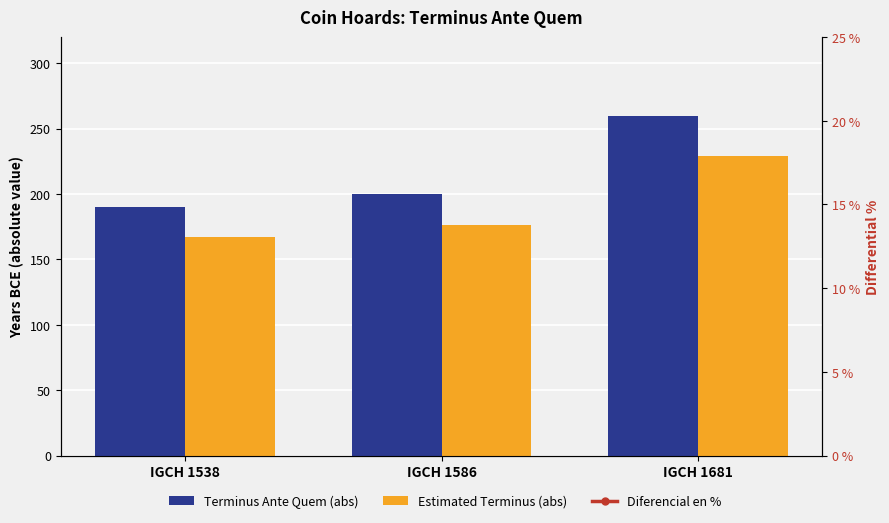

What is the highest value of the Terminus Ante Quem (abs) series?

260.0